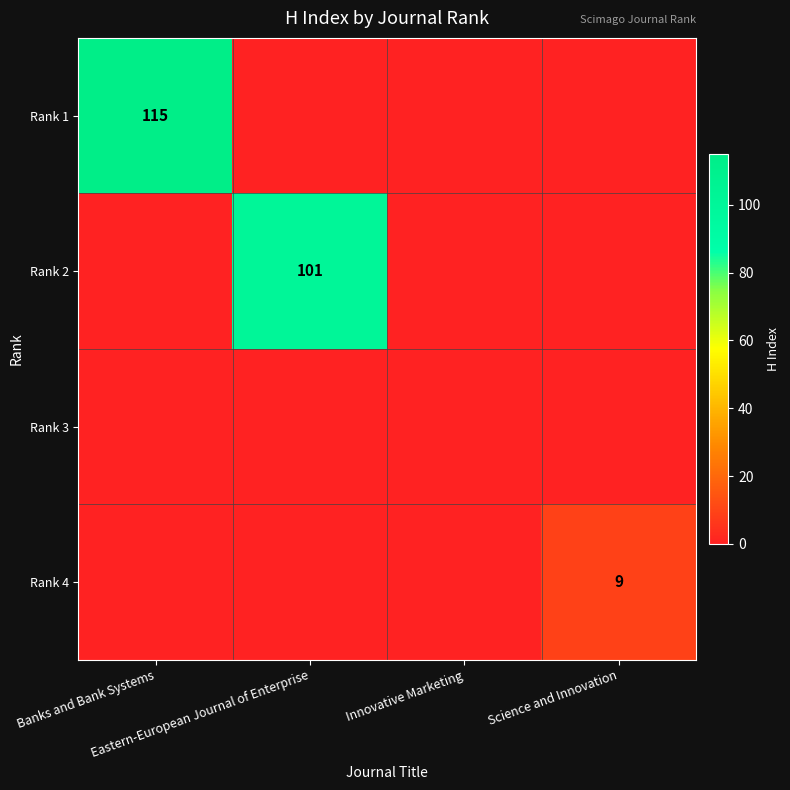

Is the value of Rank 1 at Eastern-European Journal of Enterprise greater than the value of Rank 4 at Eastern-European Journal of Enterprise?

No